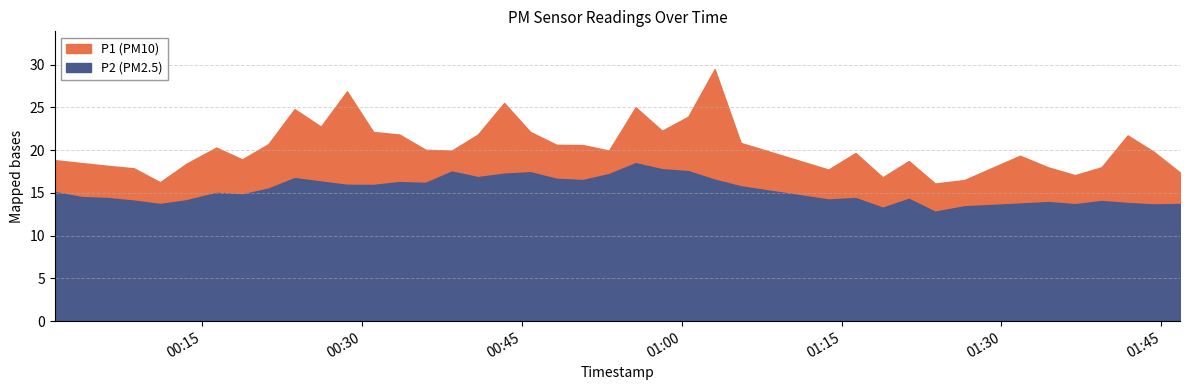

How many lines are shown in the chart?

2